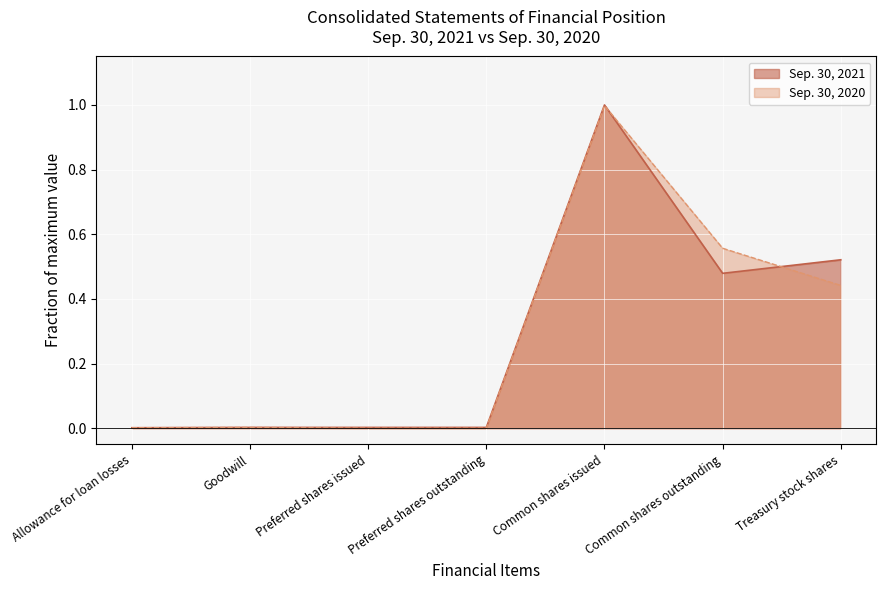

In Sep. 30, 2021, how many points are lower than both neighbors (excluding endpoints)?

1